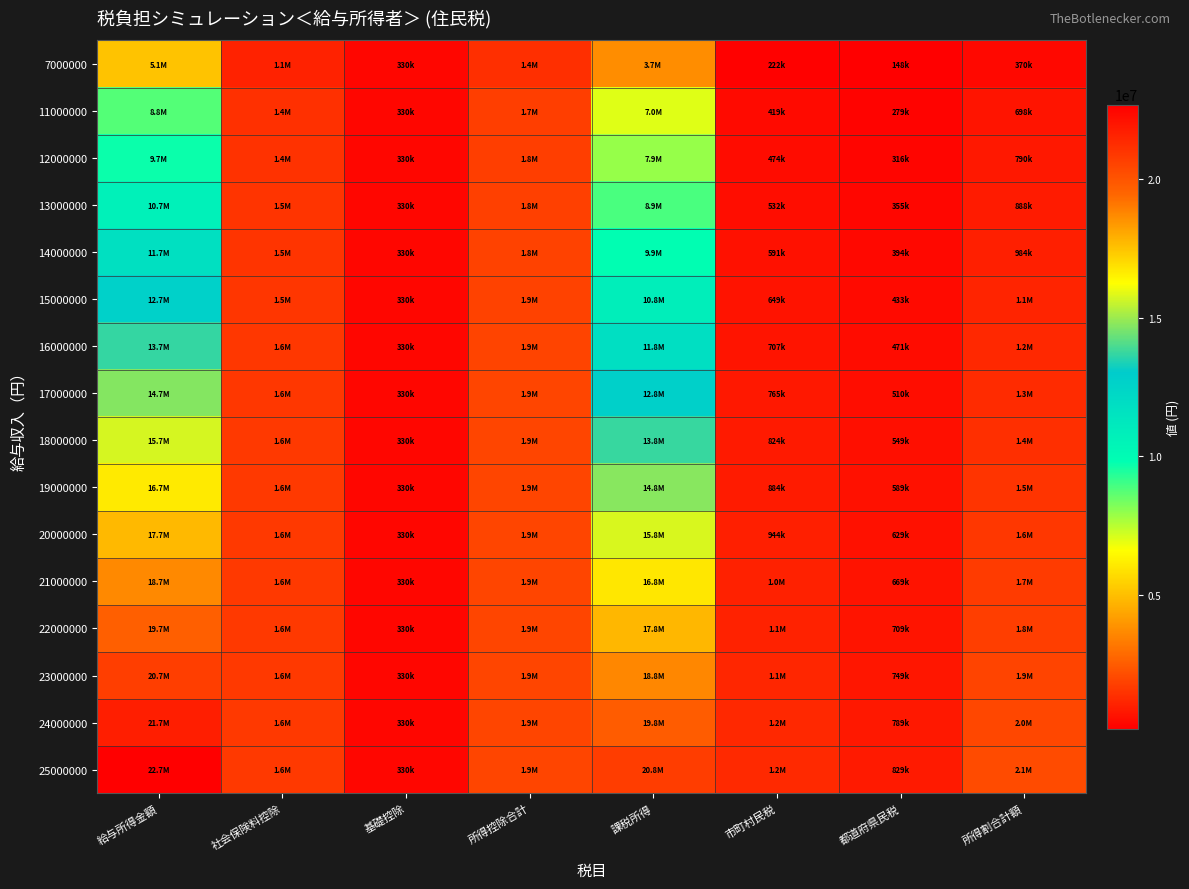

What is the minimum value shown in the chart?

147800